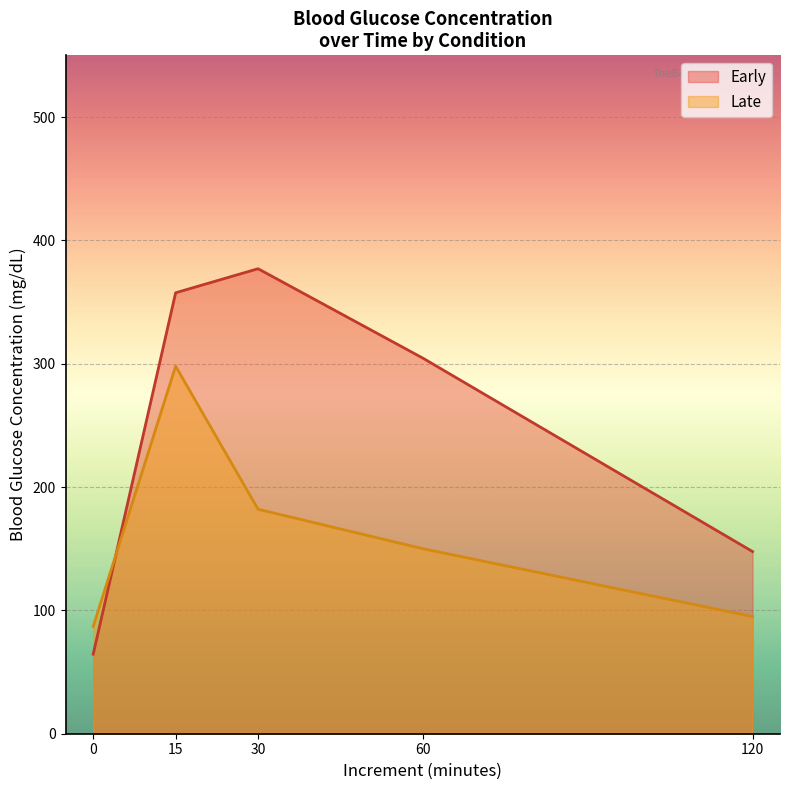

What is the sum of all Early values?

1251.2